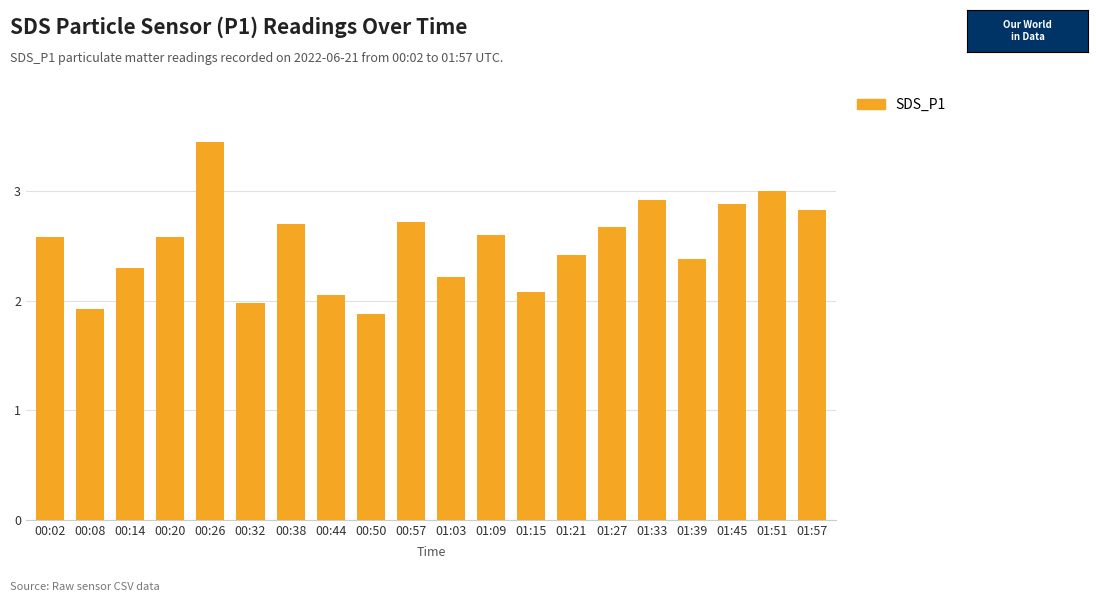

Approximately how many times larger is the value at 00:50 compared to 00:14?

0.8